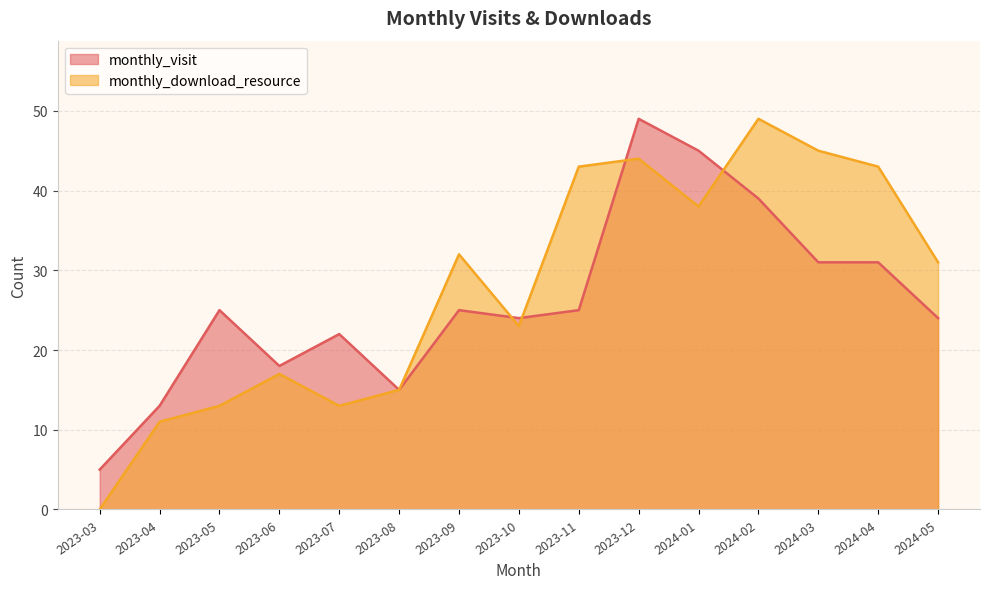

How many lines are shown in the chart?

2